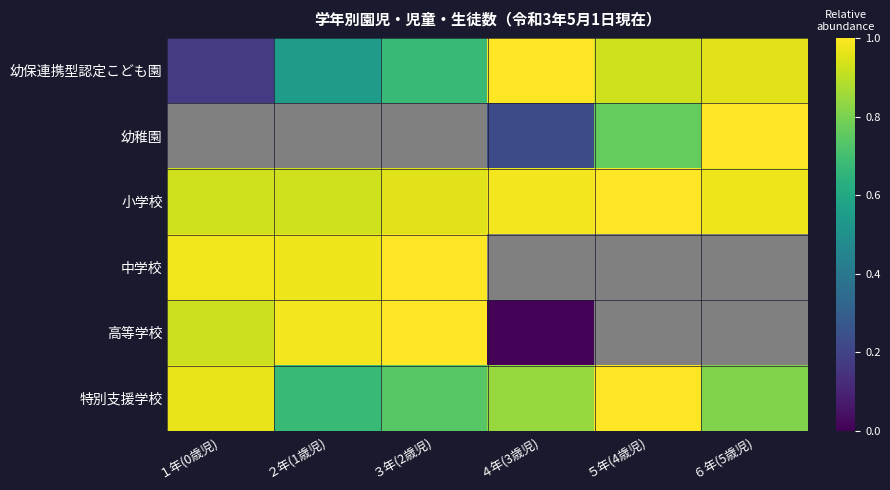

How many data points does each series have?

6